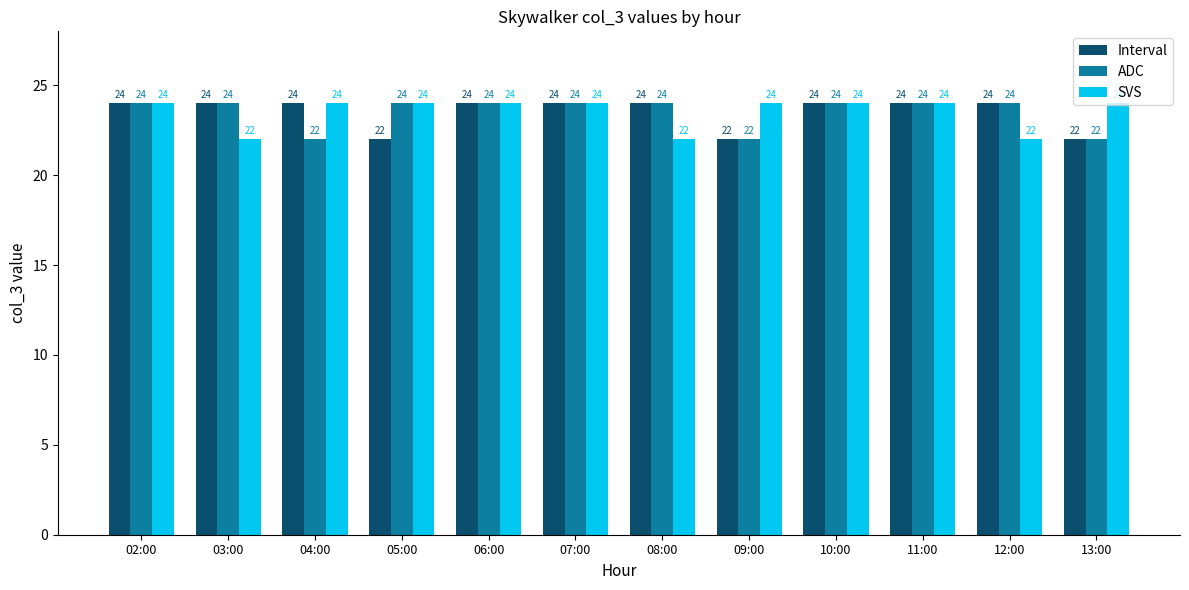

What is the label of the 1st bar from the right?

13:00